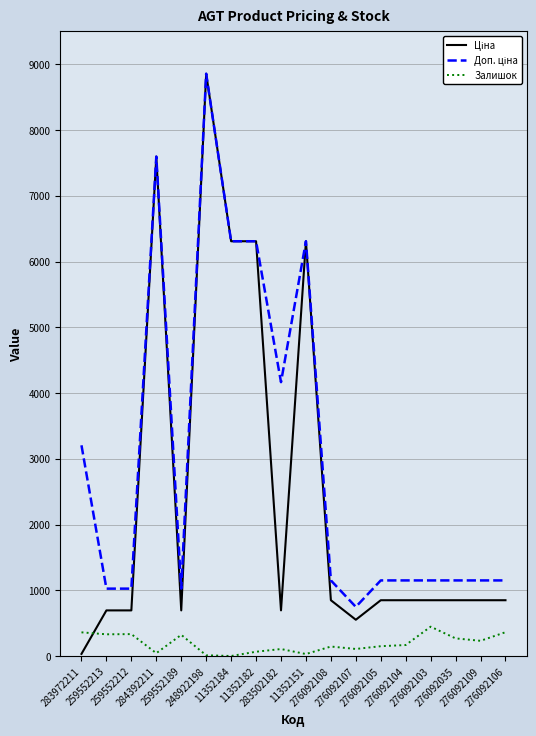

True or false: Залишок has a value of 107.0 at 276092107.

True